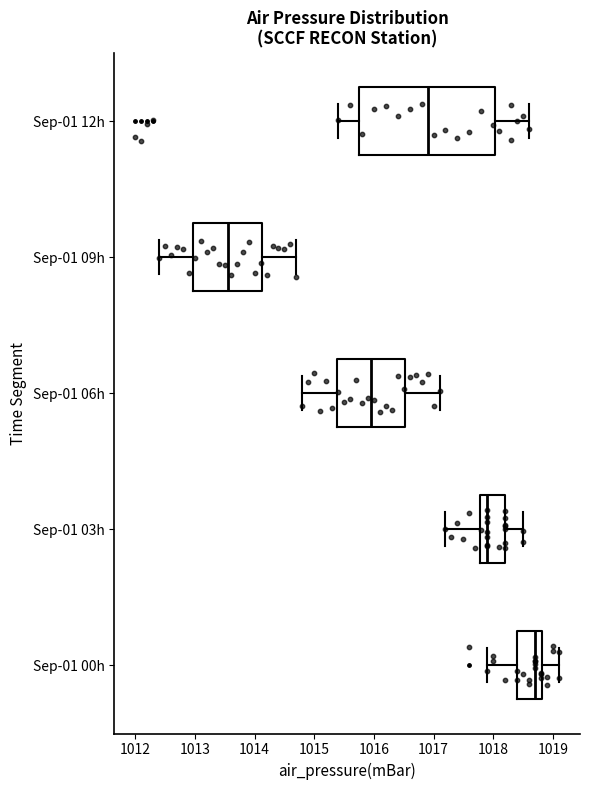

Comparing the boxes themselves (not the whiskers), which one is the widest?

Sep-01 12h